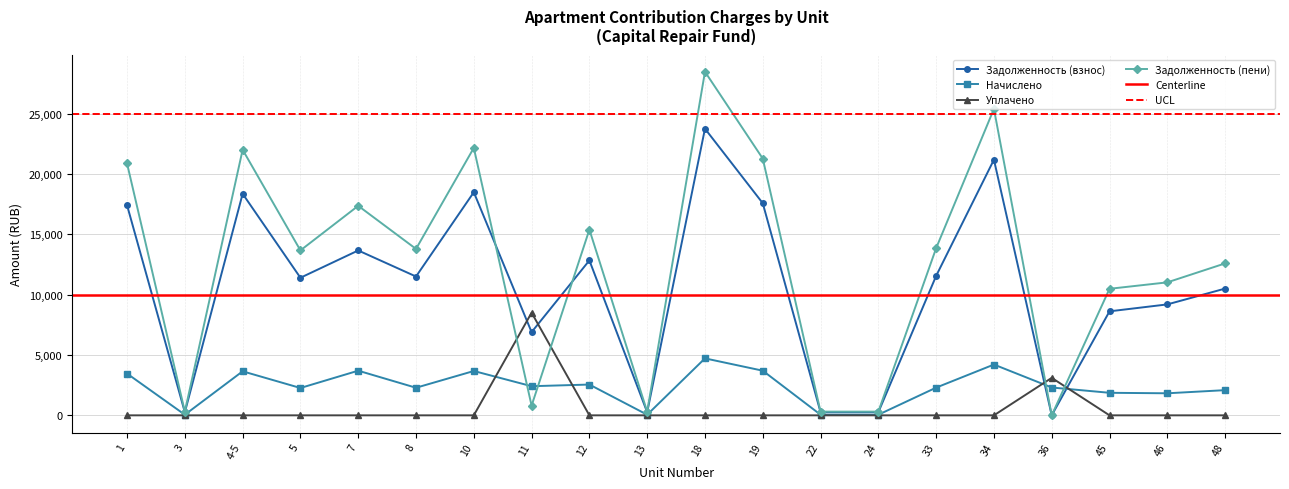

How many intersections are there between Задолженность (пени) and Задолженность (взнос)?

2